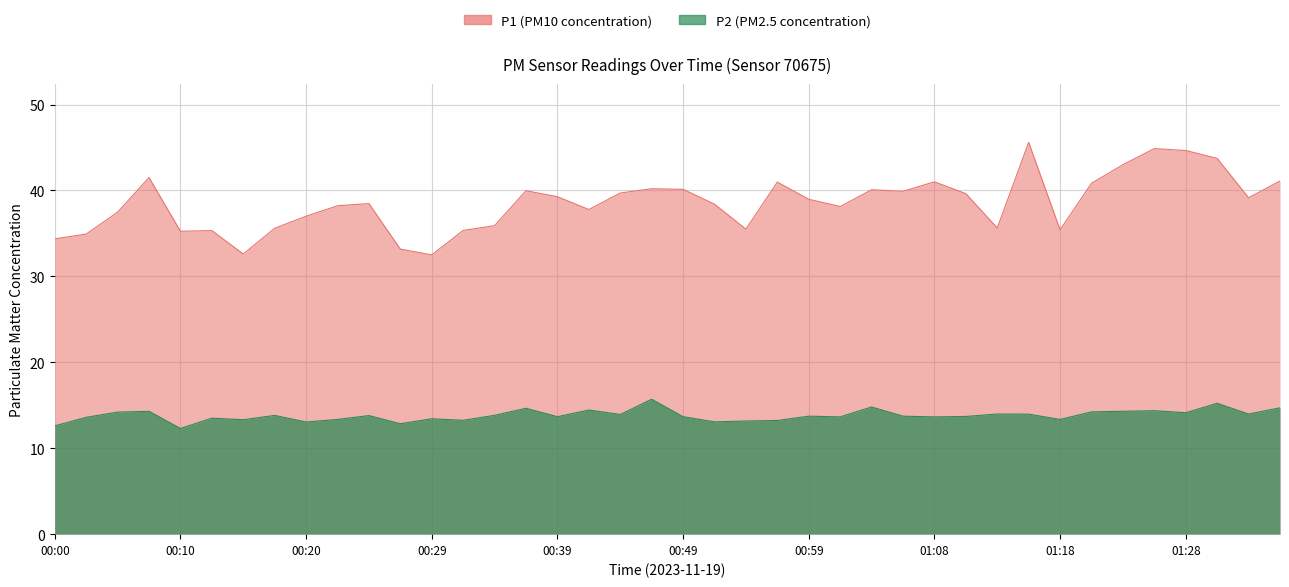

Which category has the highest value in the P1 series?

01:16